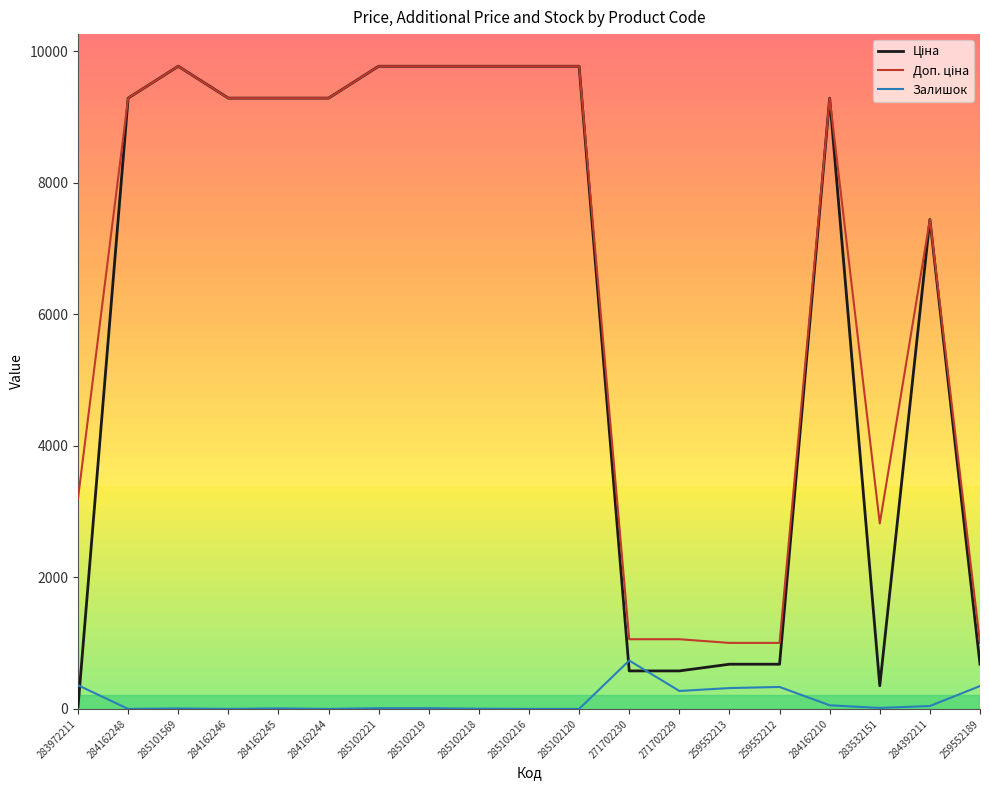

True or false: Залишок has a value of 360.0 at 283972211.

True